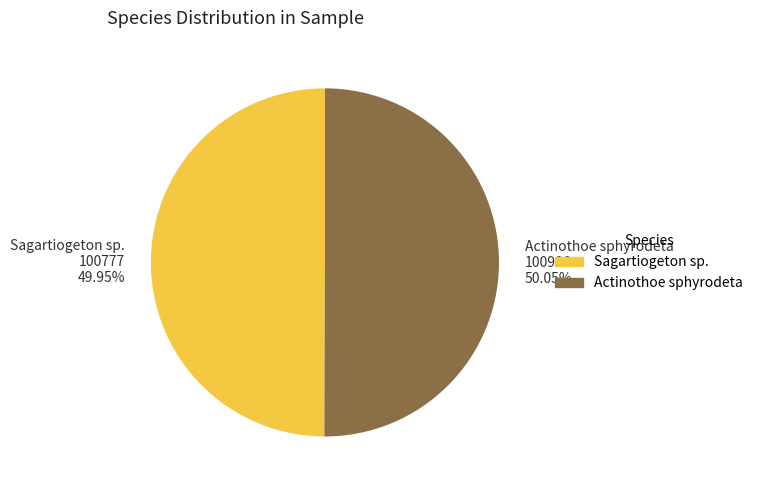

Approximately how many times larger is the value at Sagartiogeton sp. compared to Actinothoe sphyrodeta?

1.0